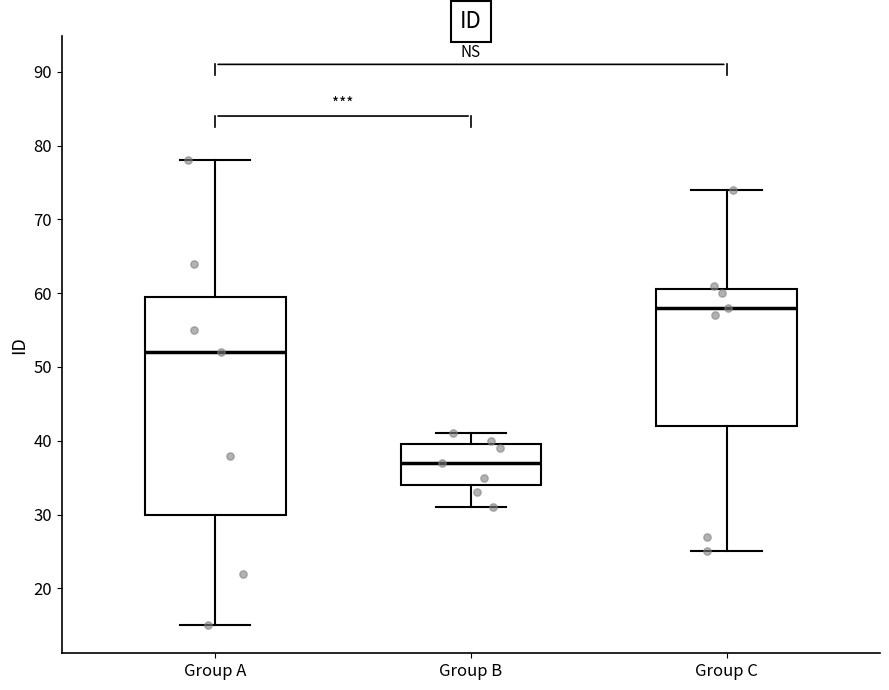

Which box has the highest median line?

Group C